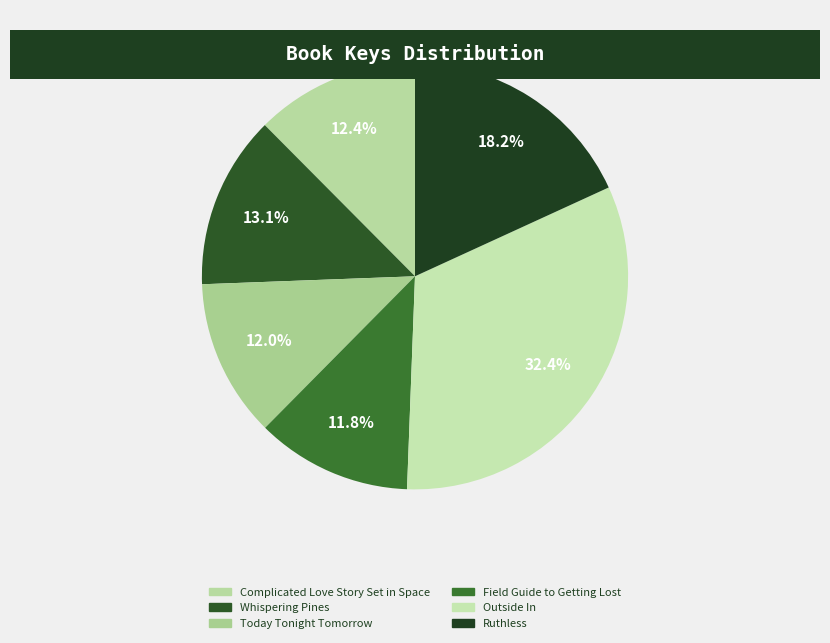

Rank the categories by value from highest to lowest.

Outside In, Ruthless, Whispering Pines, Complicated Love Story Set in Space, Today Tonight Tomorrow, Field Guide to Getting Lost